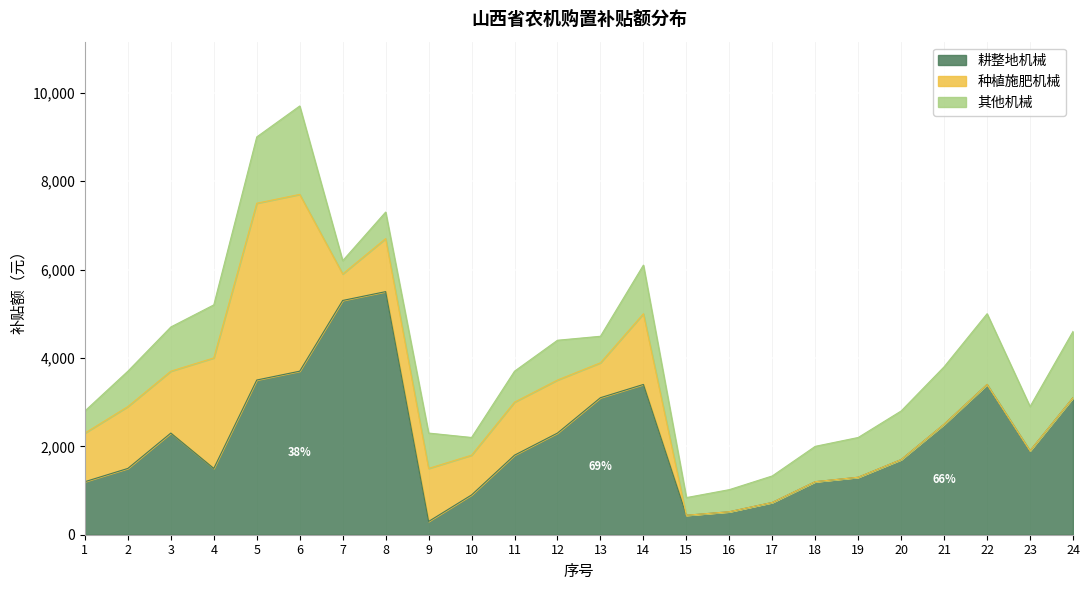

What value does the 耕整地机械 series have at 13?

3100